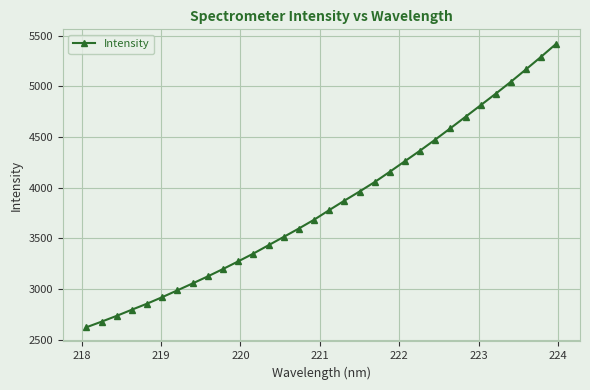

What is the minimum value shown in the chart?

2621.0